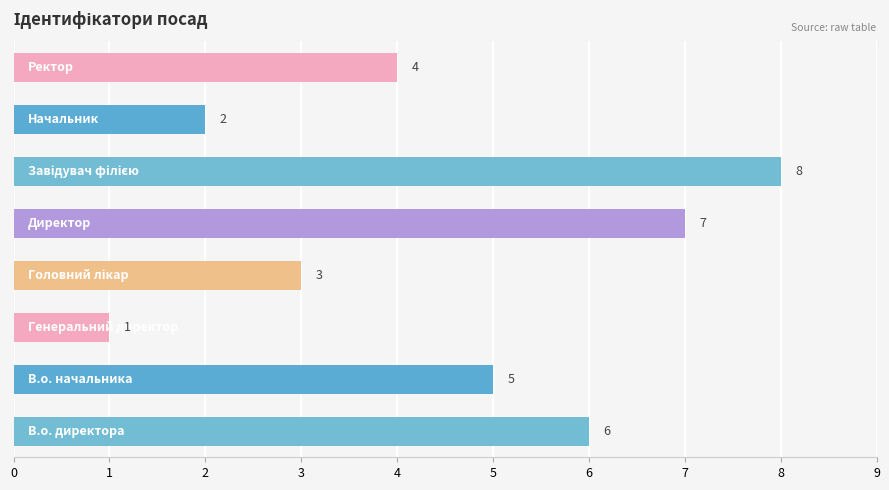

How many bars are there in total?

8